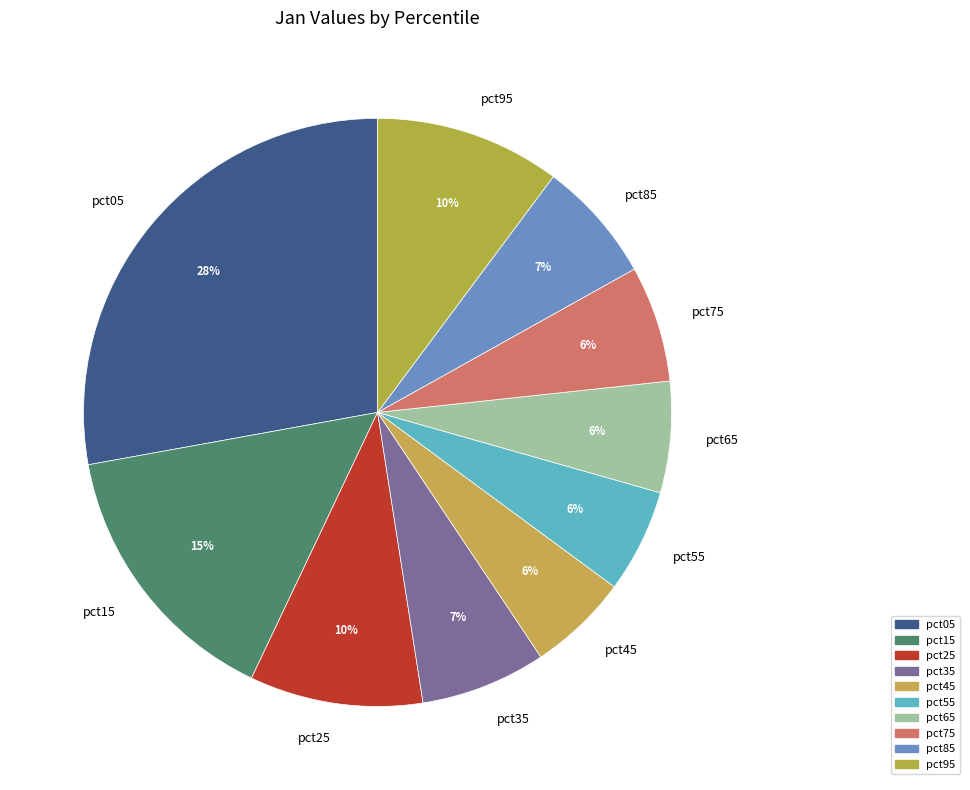

Does pct75 account for over 50% of the chart?

No